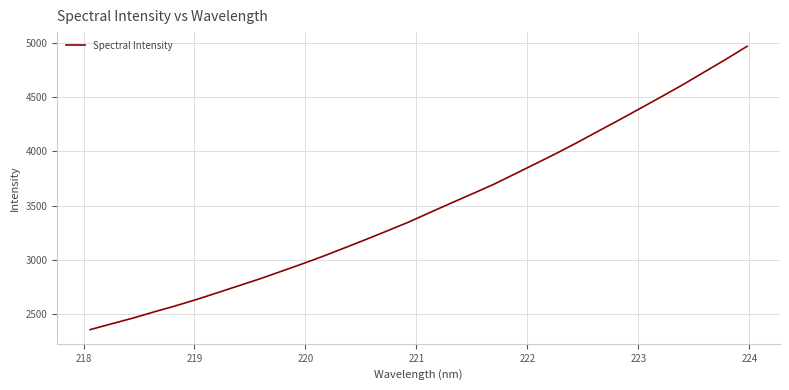

What is the maximum value shown in the chart?

4968.4